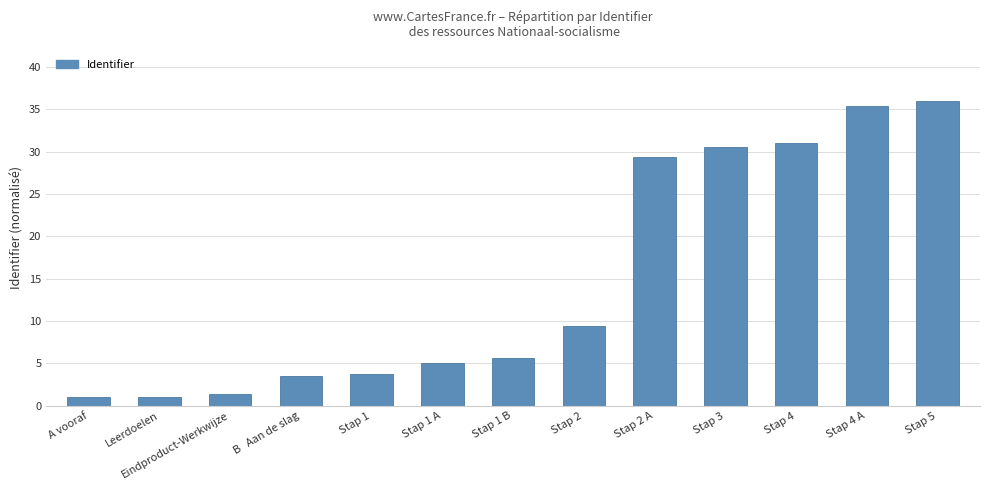

Are the bars horizontal?

No